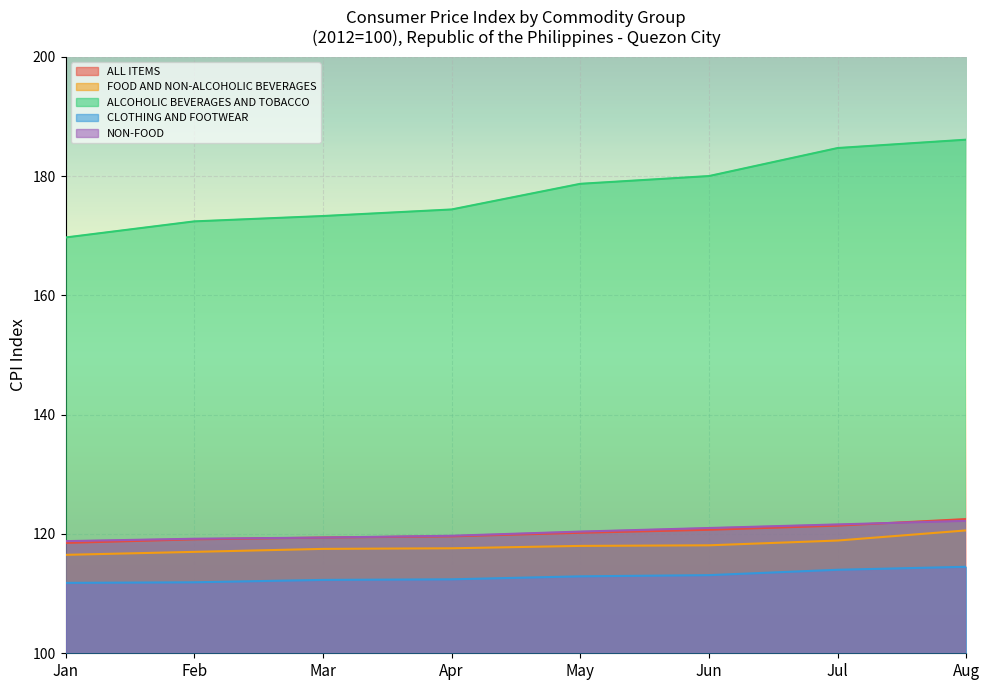

How many data points in ALL ITEMS are less than 120?

4